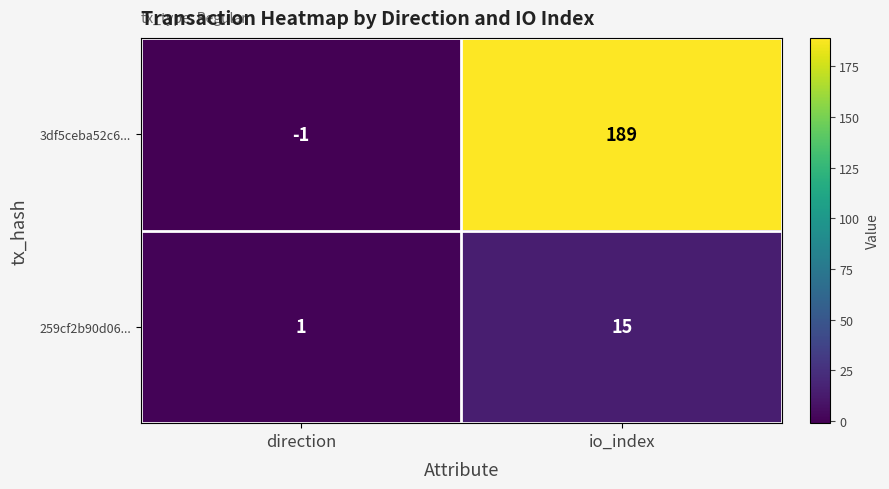

Which series changed the most between direction and io_index?

3df5ceba52c6...